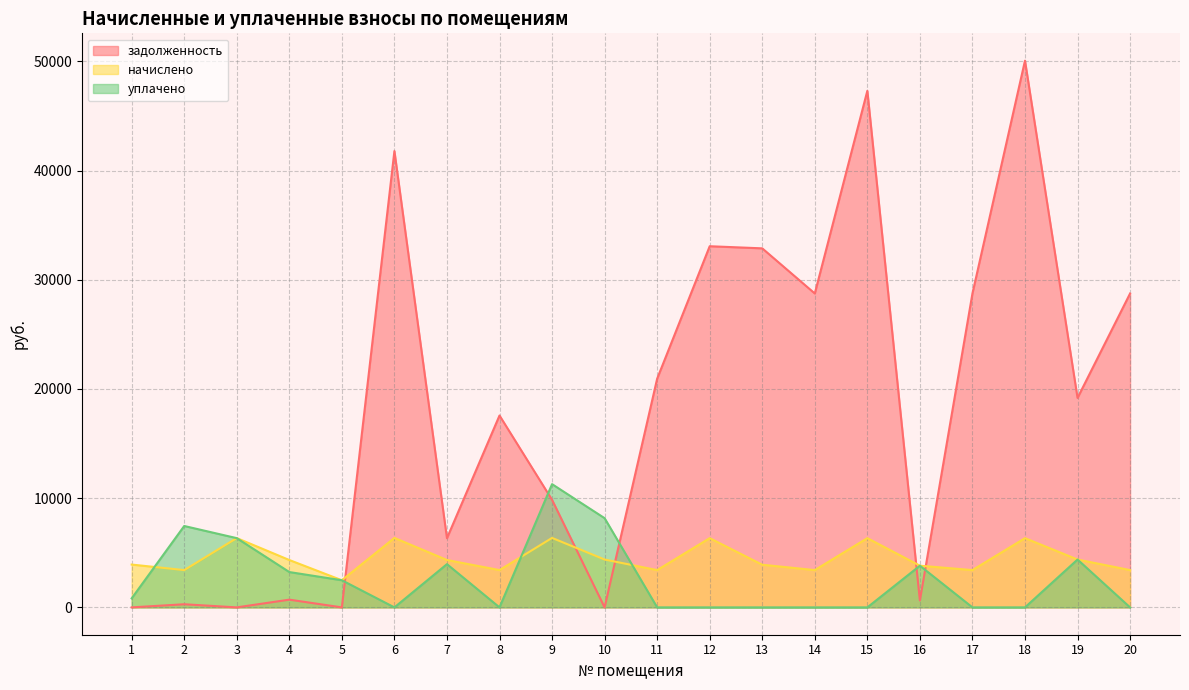

What is the difference between the maximum and second lowest values in the начислено series?

2946.2